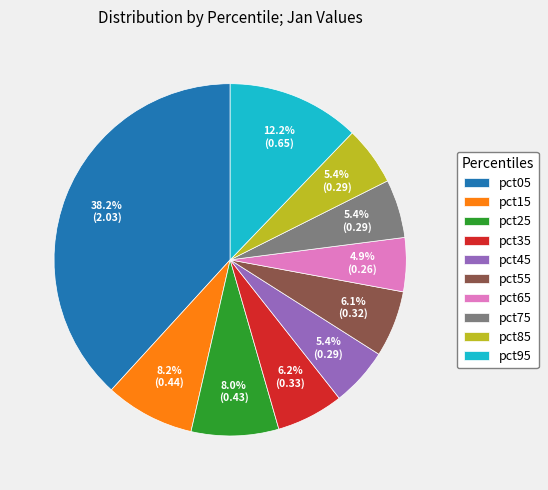

How much of the chart is everything except pct25?

92.0%